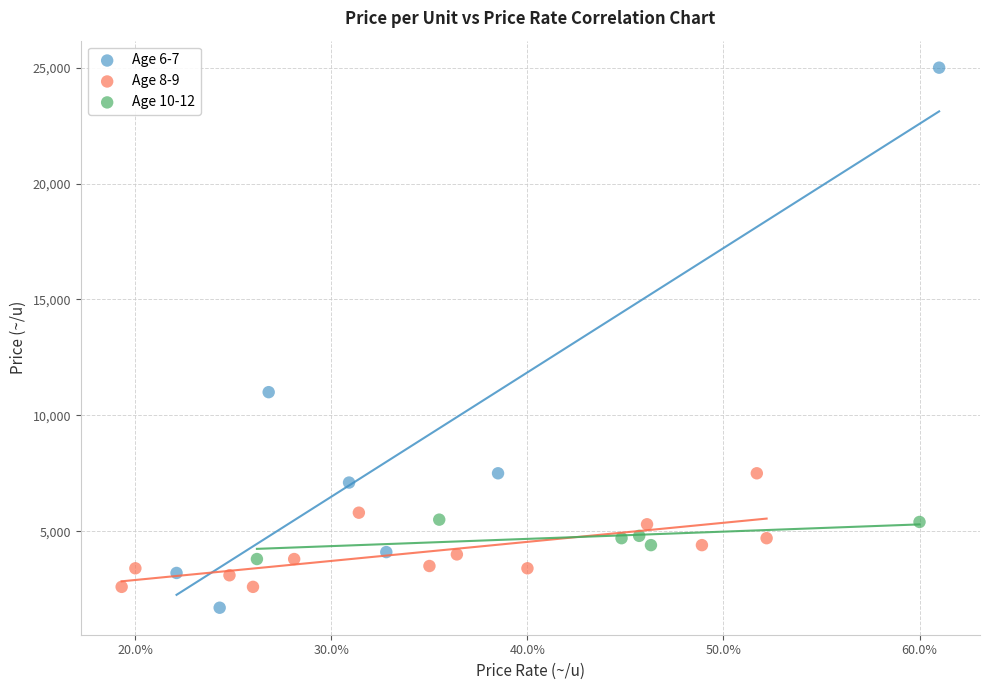

Which series has the widest spread of Y values?

Age 6-7